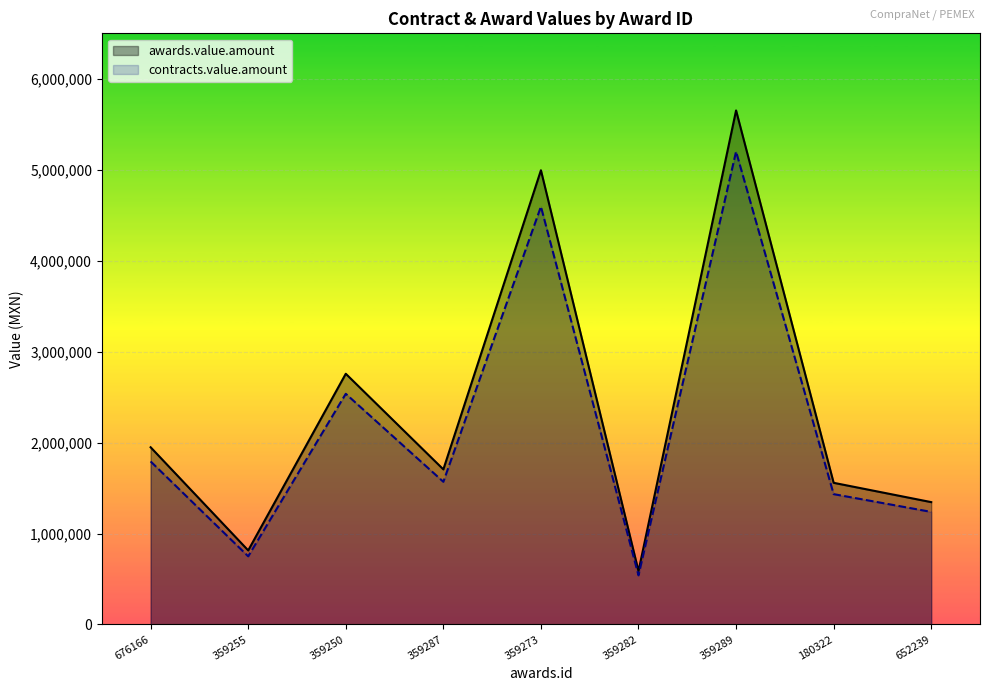

At 359273, list the series in order from largest to smallest.

awards.value.amount, contracts.value.amount